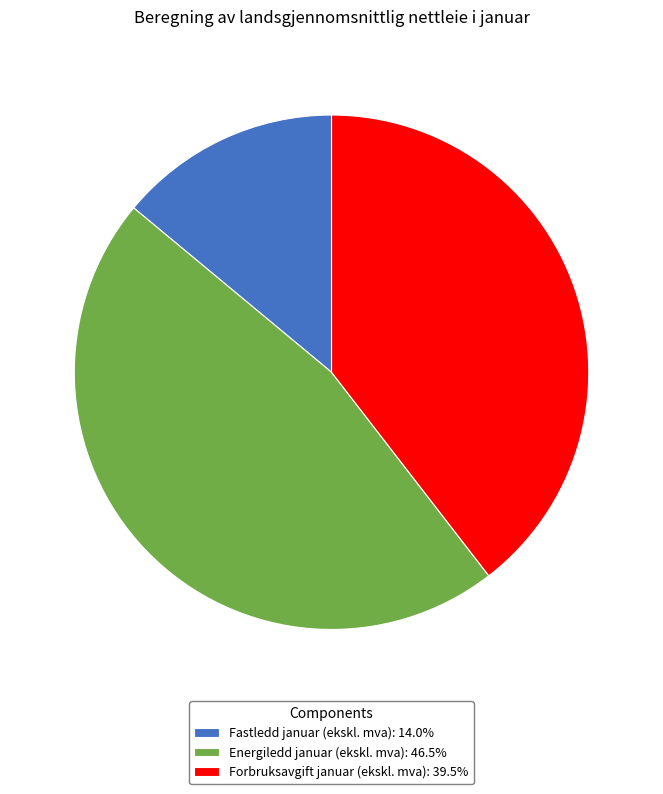

Is the sum of Forbruksavgift januar (ekskl. mva): 39.5% and Fastledd januar (ekskl. mva): 14.0% greater than half?

Yes